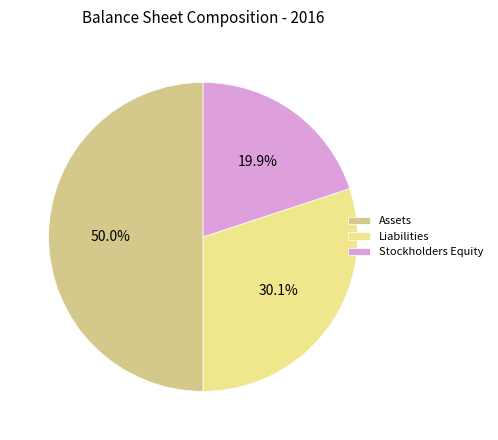

Which slice is the largest?

Assets